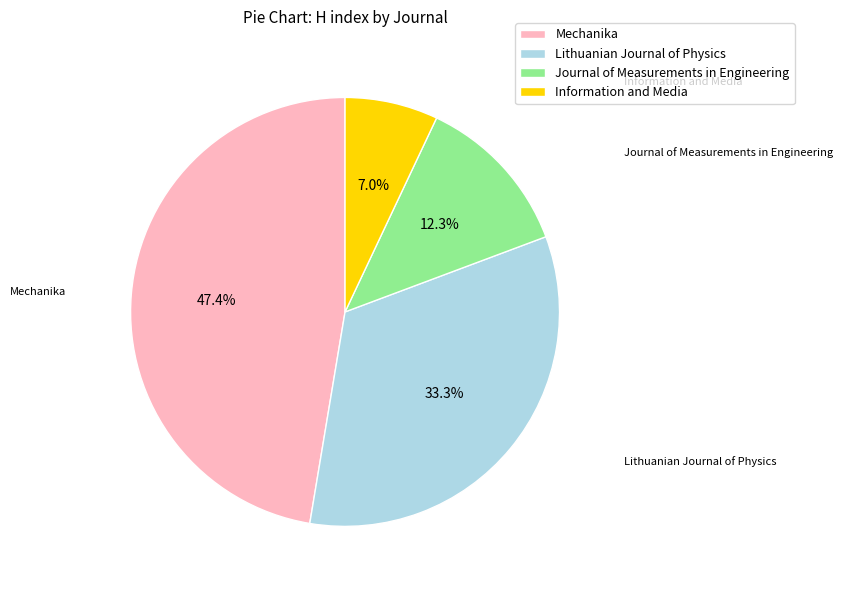

To the nearest percent, what is the difference between the Lithuanian Journal of Physics and Mechanika slice percentages?

14%